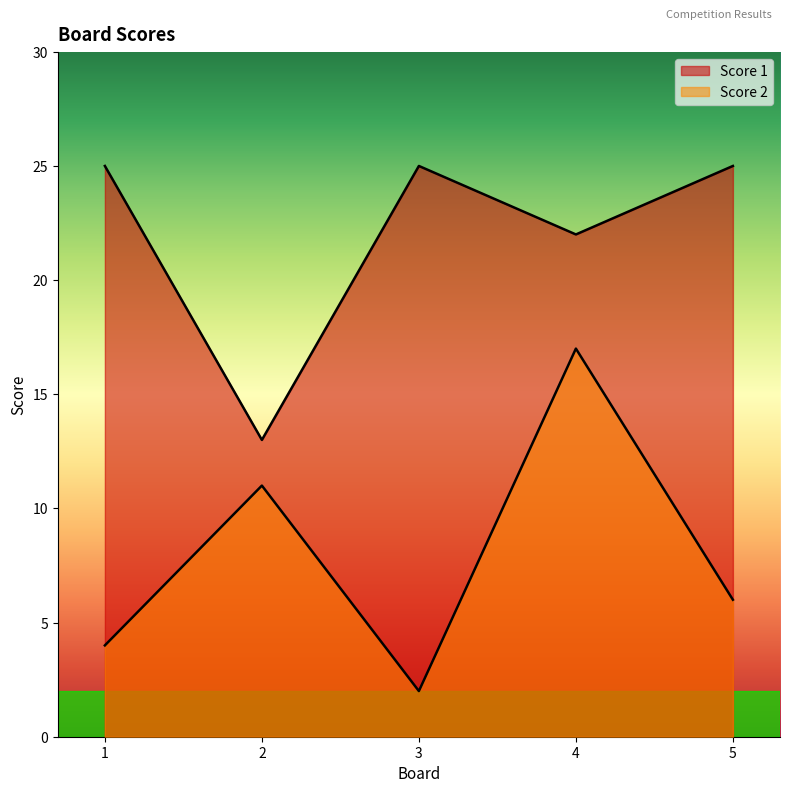

At which category is the sum across all series the highest?

4